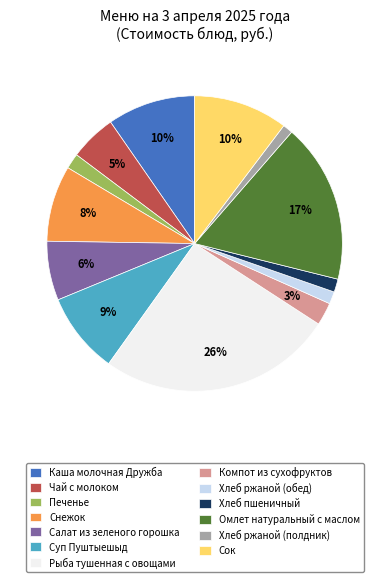

To the nearest percent, what is the combined percentage of Хлеб ржаной (полдник) and Каша молочная Дружба?

11%